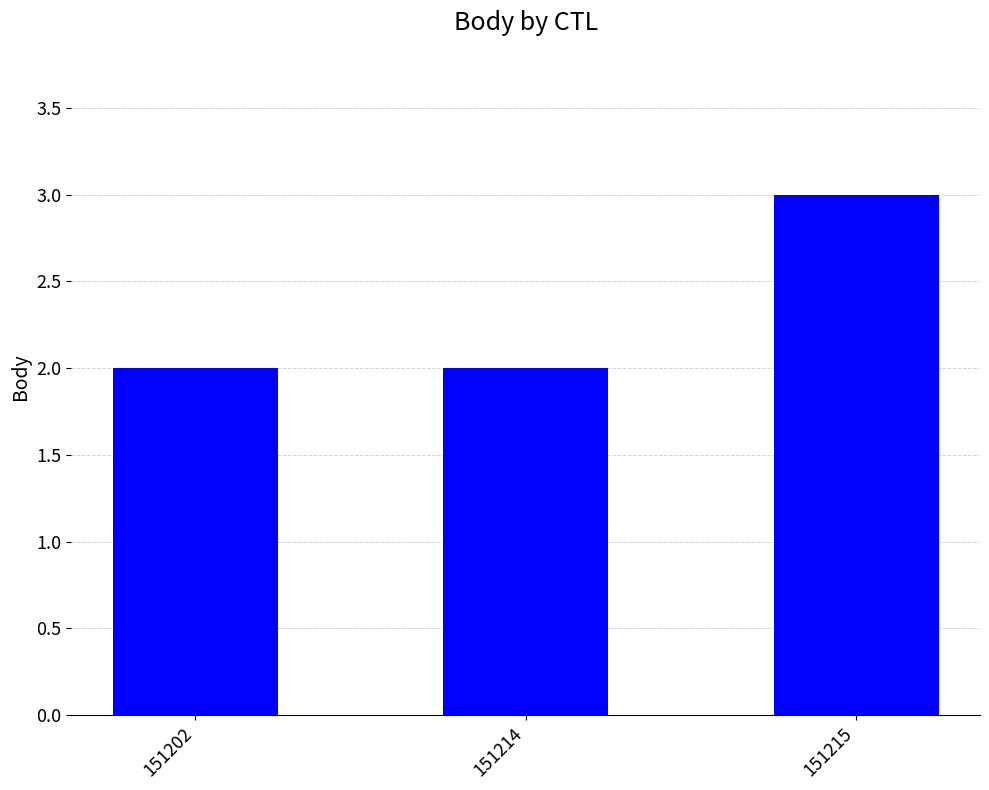

The chart shows a value of 1 at 151214. True or false?

False